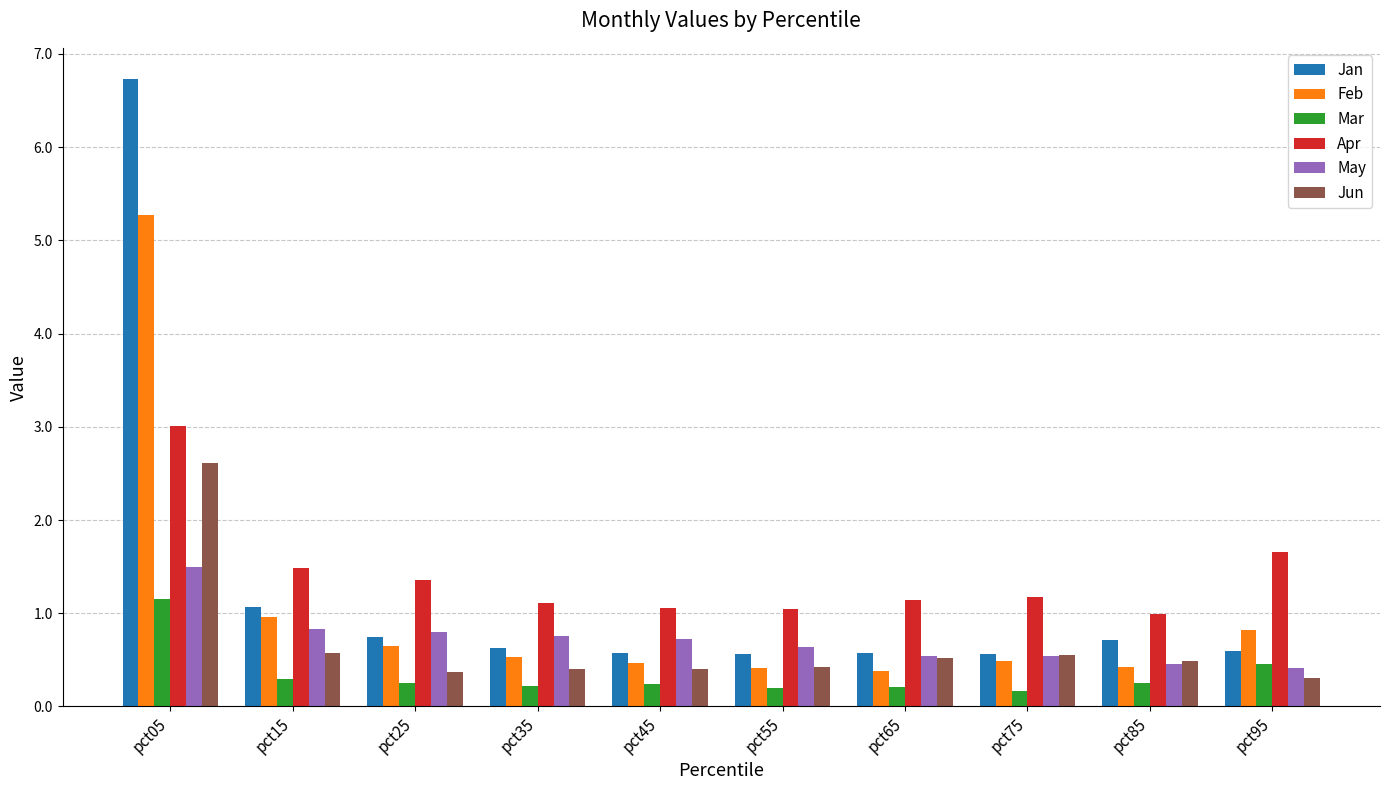

What is the difference between the highest and lowest values at pct55?

0.8